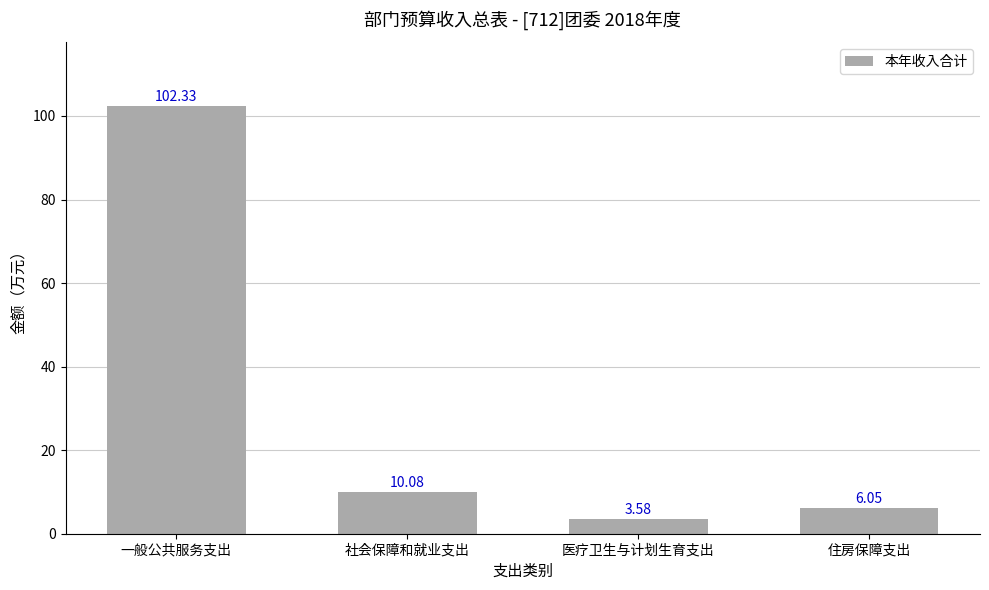

What is the ratio of the value at 一般公共服务支出 to the value at 住房保障支出?

16.9